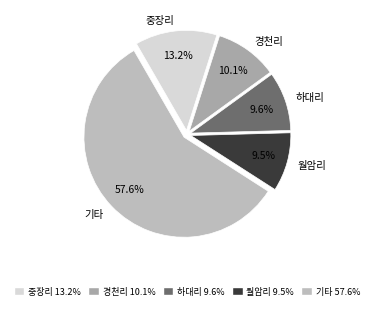

Between 월암리 and 경천리, which is larger?

경천리